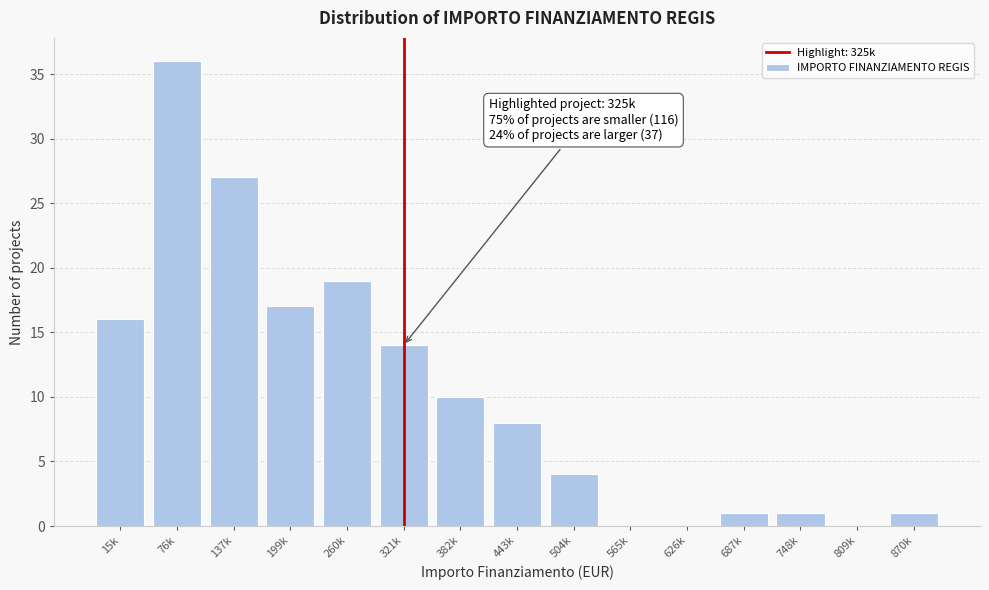

Reading left to right, what are all the values shown in this chart?

15k=16	76k=36	137k=27	199k=17	260k=19	321k=14	382k=10	443k=8	504k=4	565k=0	626k=0	687k=1	748k=1	809k=0	870k=1